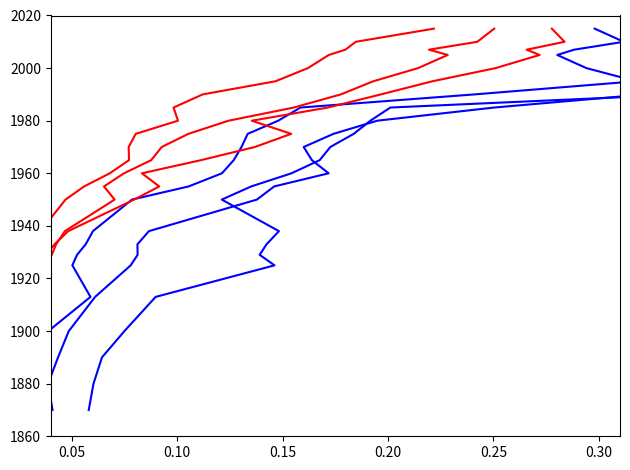

How many data points in Latin America are less than 1965?

12